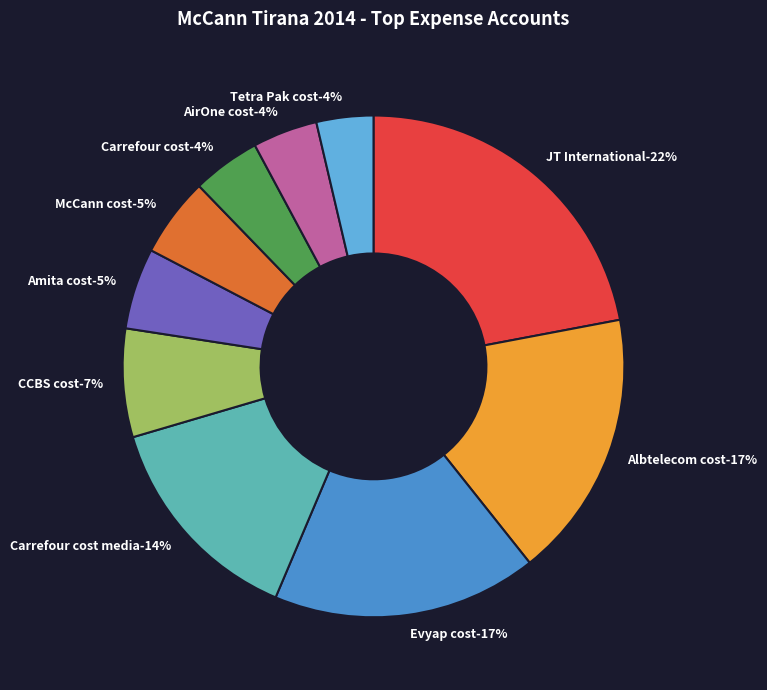

What is the change in value from JT International to AirOne cost?

-12100515.4